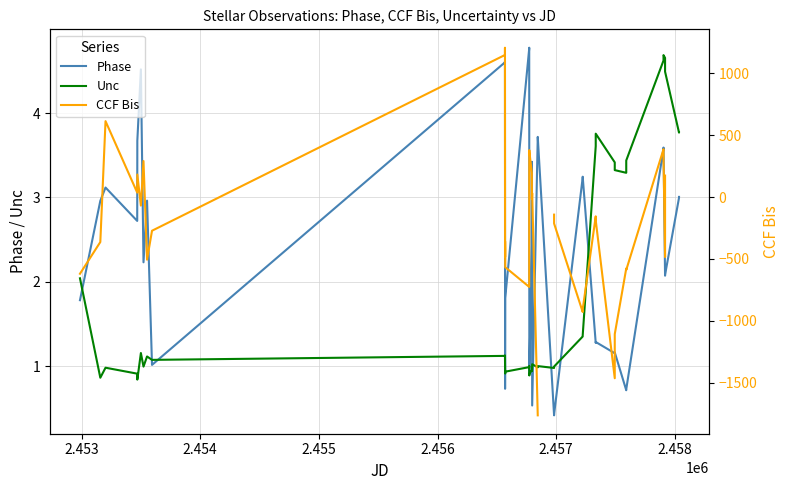

Which series has the largest total across all categories?

Phase